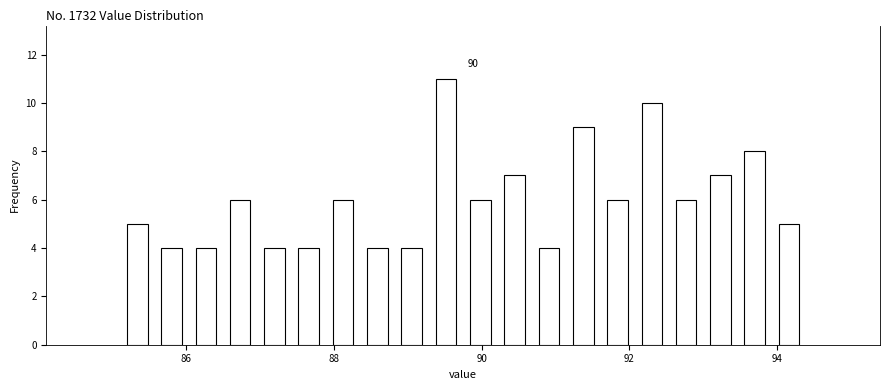

Read against the x-axis, roughly where is the centre of the tallest bar?

89.6